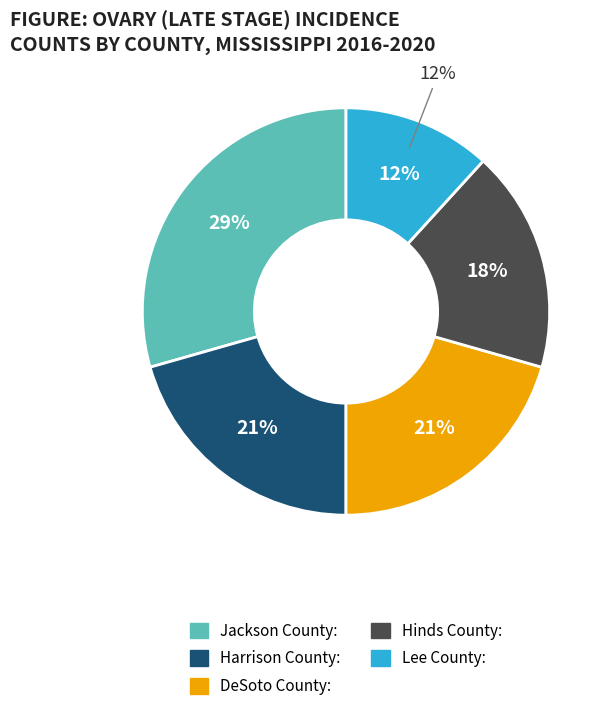

How many slices are in this pie chart?

5